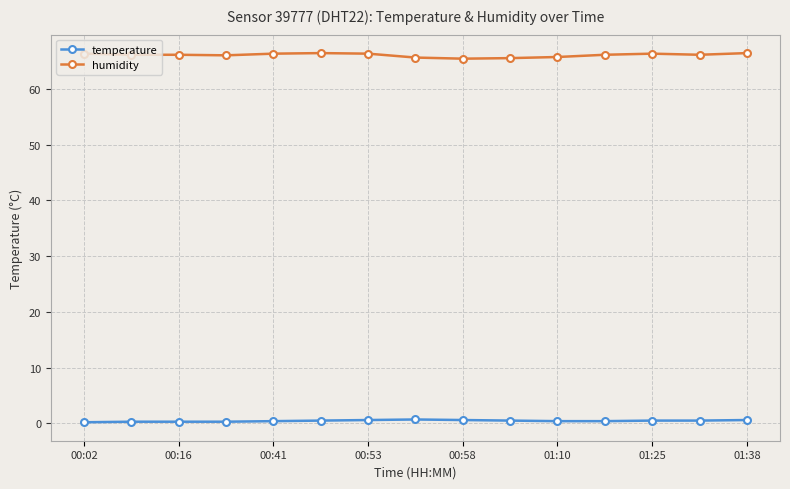

What is the minimum value for humidity?

65.4